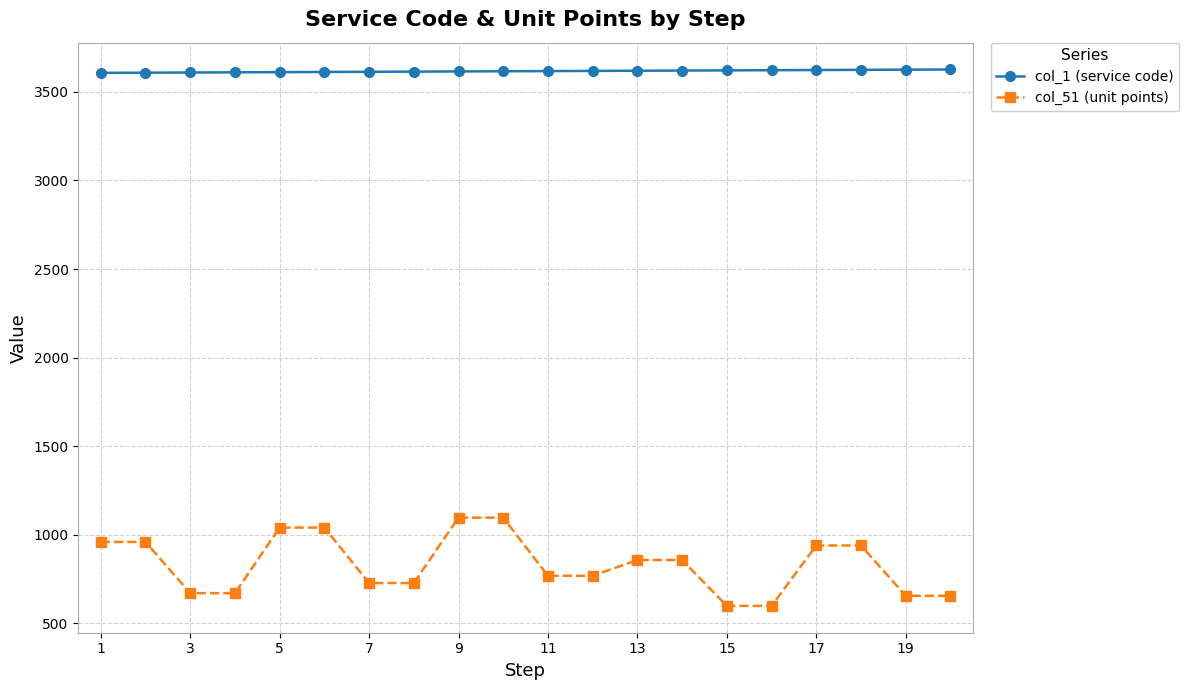

What is the lowest value of the col_1 (service code) series?

3607